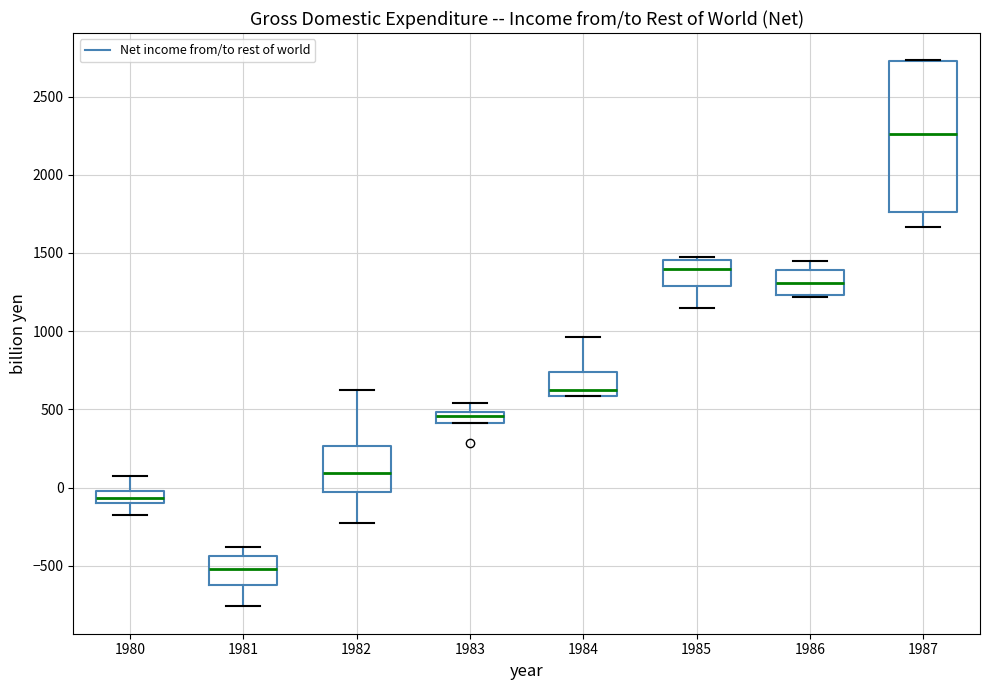

Where is the upper edge of the box at x = 1986 on the y-axis? The values are not printed on the chart, so give them approximately, as read against the axis.

1400